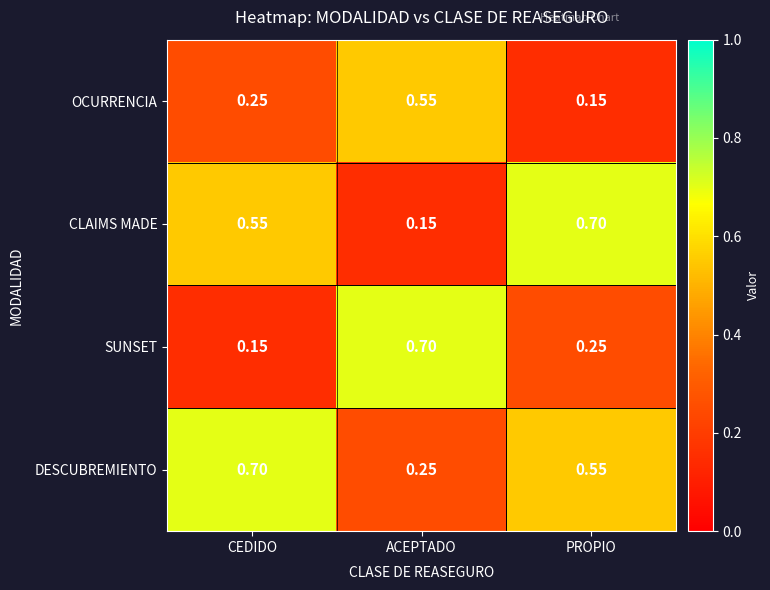

Which series changed the most between CEDIDO and ACEPTADO?

SUNSET